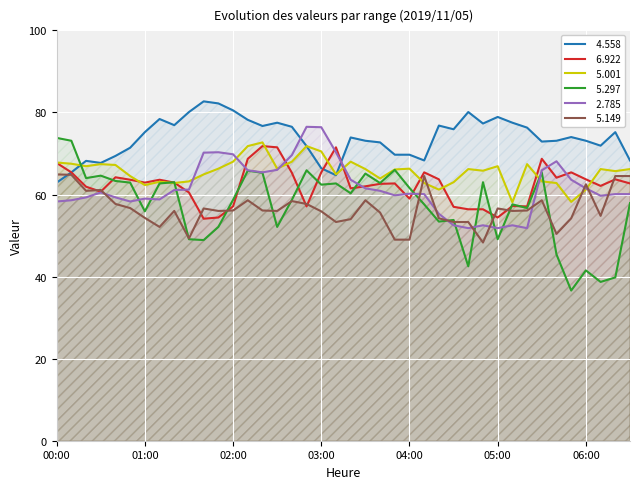

How many lines are shown in the chart?

6